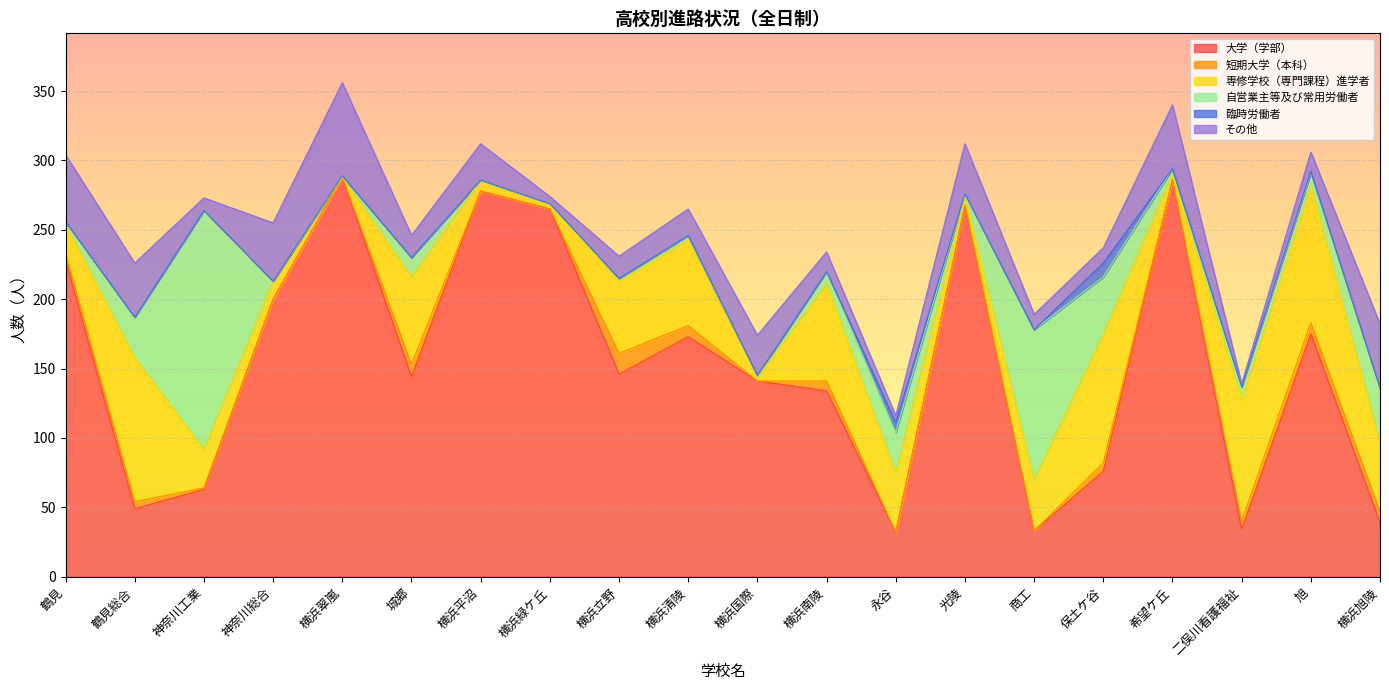

Is it true that その他 equals 2 at 横浜緑ケ丘?

False